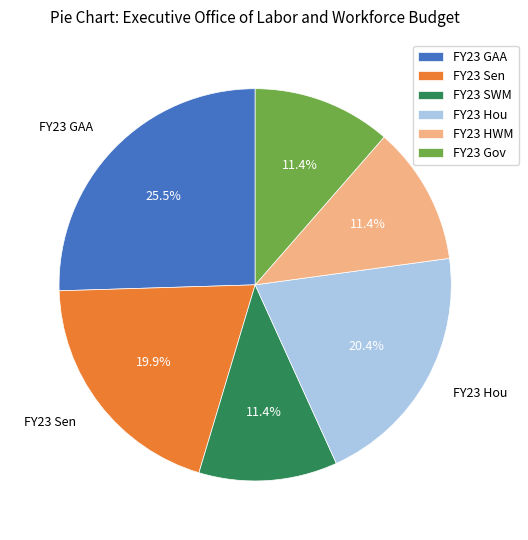

How many segments does this pie chart have?

6